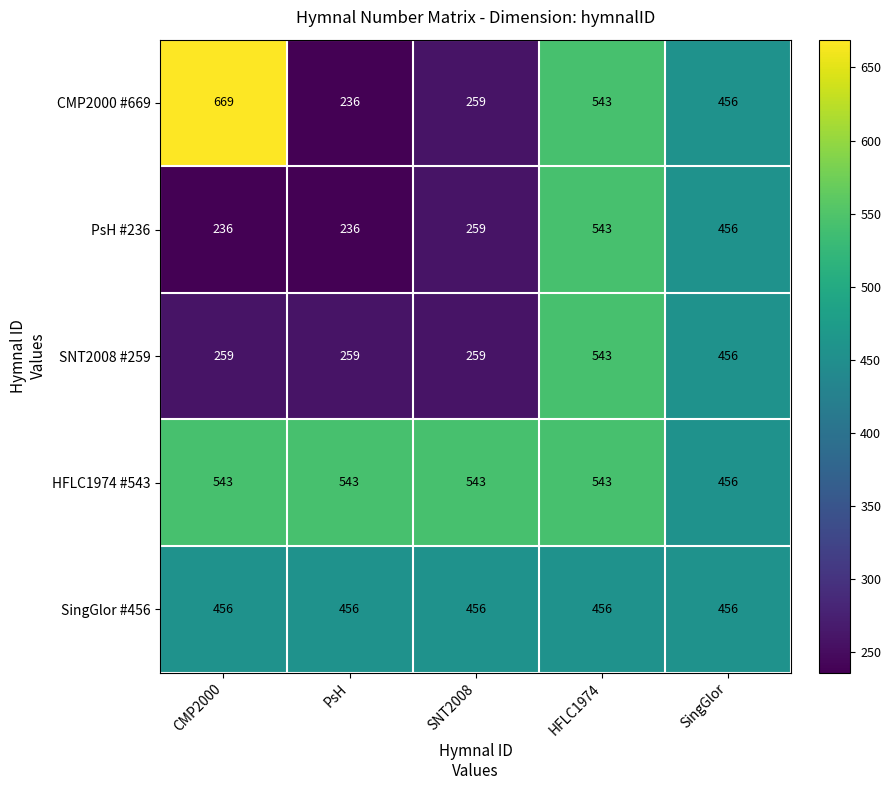

Where is CMP2000 #669 nearest to the value 452?

SingGlor